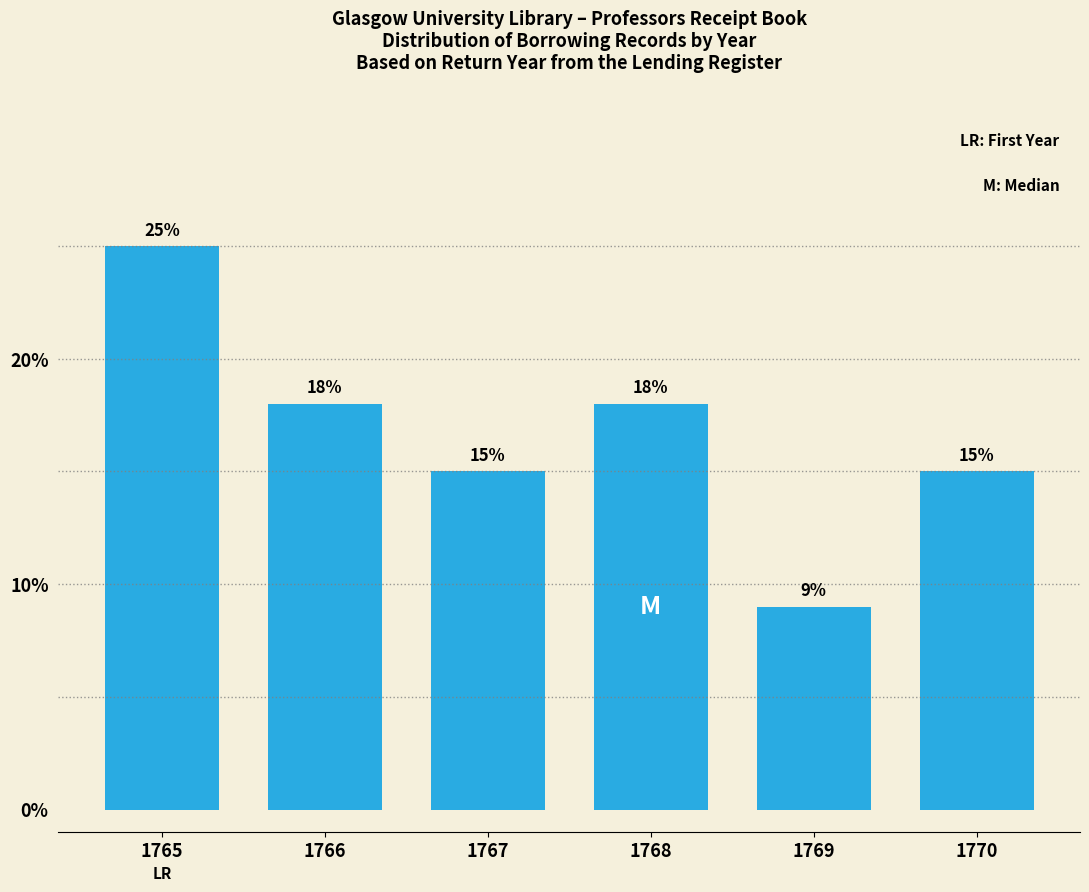

Reading left to right, extract all data points from this chart.

25	18	15	18	9	15